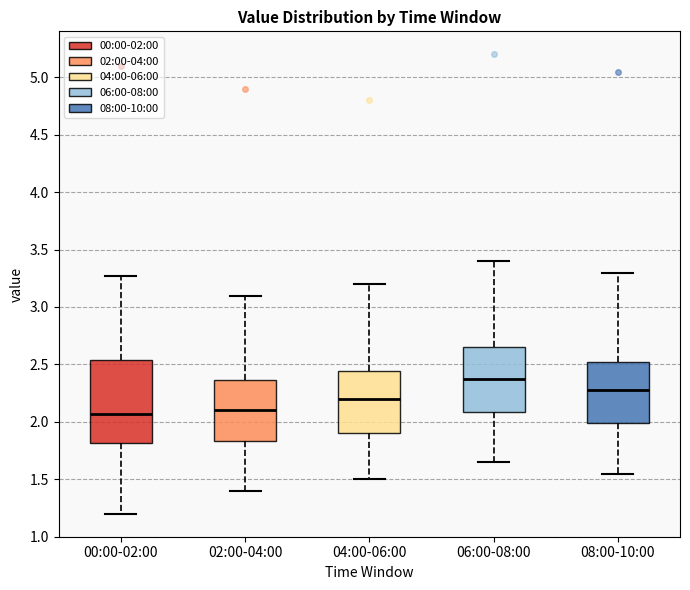

Reading left to right, read every box against the y-axis: the position of its median line, the range the box covers, and the ends of its whiskers. The values are not printed on the chart, so give them approximately, as read against the axis.

00:00-02:00: median 2.05, box 1.80 to 2.55, whiskers 1.20 to 3.25
02:00-04:00: median 2.10, box 1.85 to 2.35, whiskers 1.40 to 3.10
04:00-06:00: median 2.20, box 1.90 to 2.45, whiskers 1.50 to 3.20
06:00-08:00: median 2.40, box 2.10 to 2.65, whiskers 1.65 to 3.40
08:00-10:00: median 2.30, box 2.00 to 2.55, whiskers 1.55 to 3.30